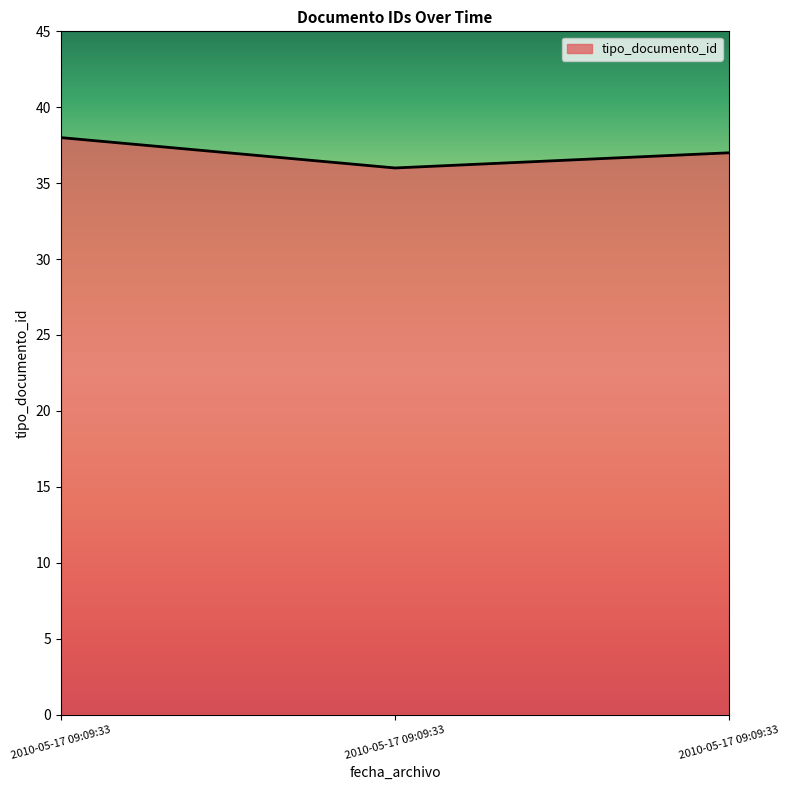

Does the chart display data point markers on the line(s)?

No